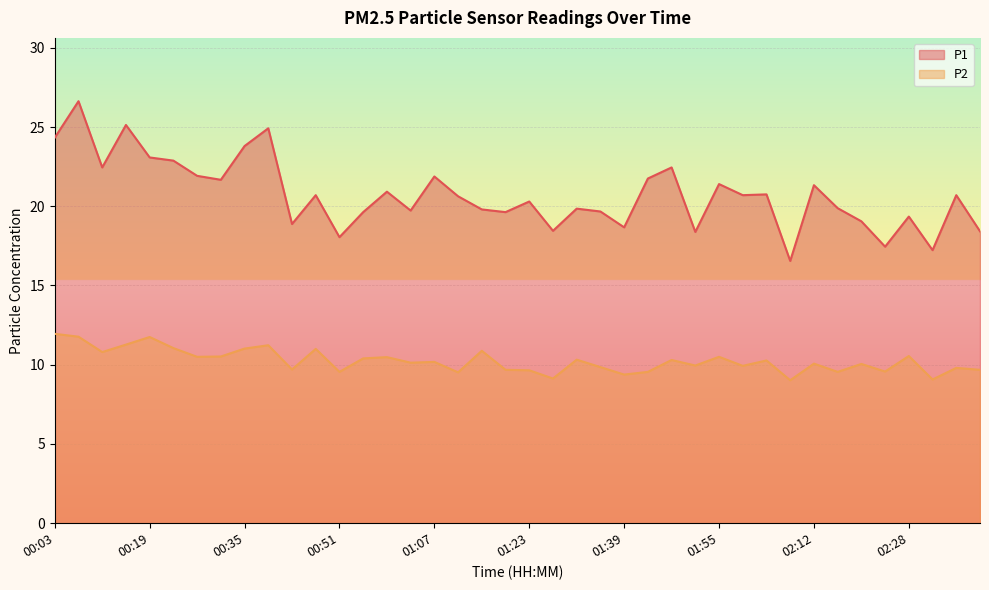

Does the chart display data point markers on the line(s)?

No